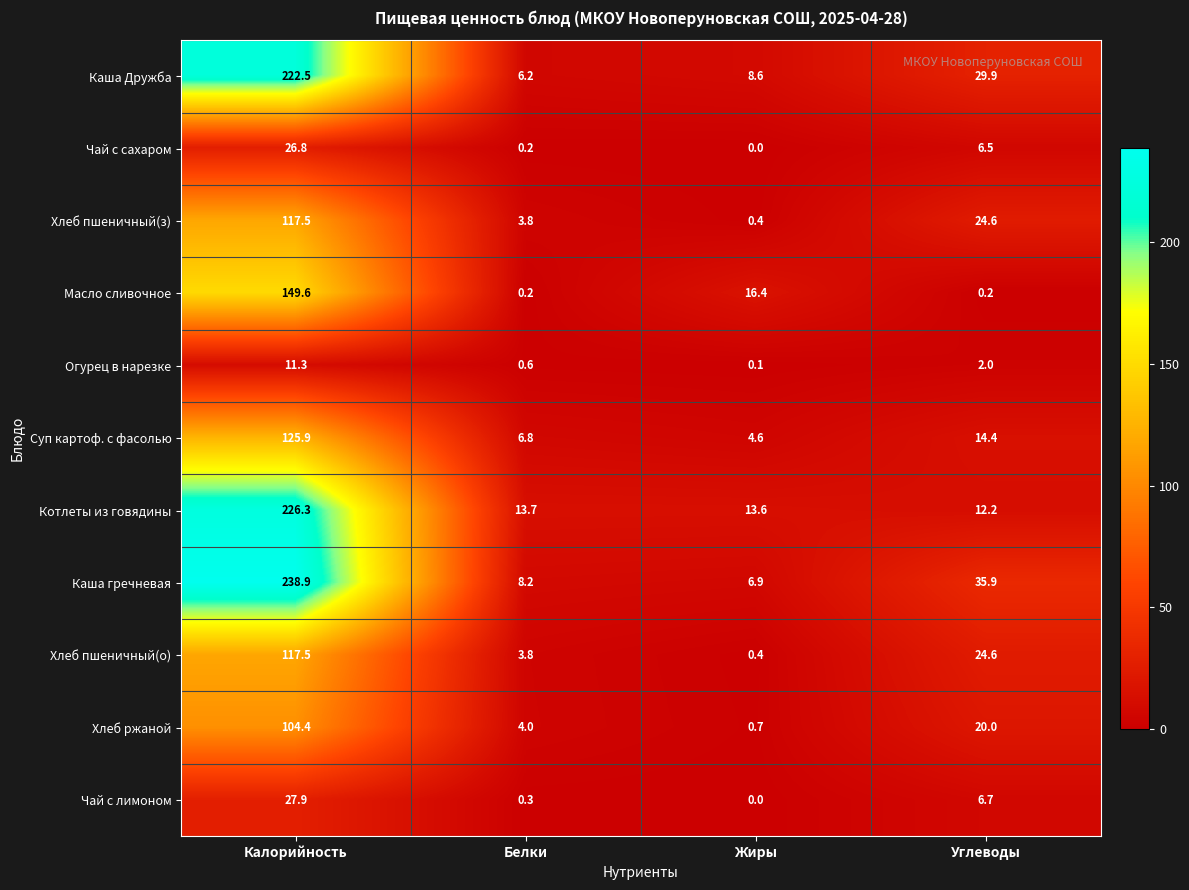

Rank the categories by Хлеб пшеничный(о) value from lowest to highest.

Жиры, Белки, Углеводы, Калорийность